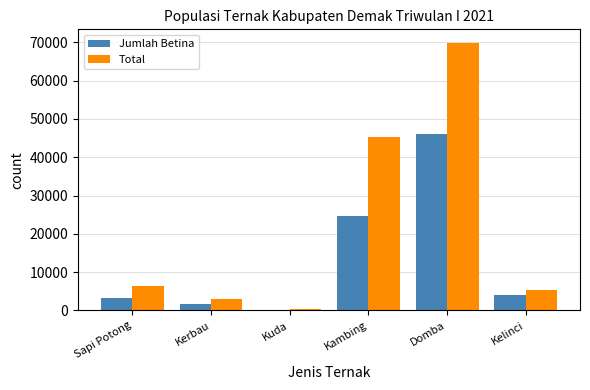

Which series has the largest total across all categories?

Total